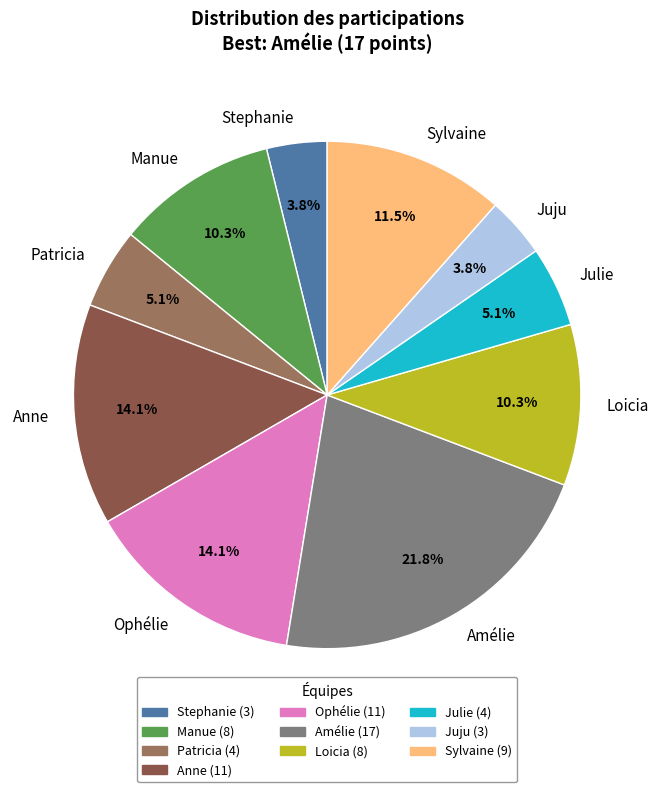

Does any single category account for the majority?

No